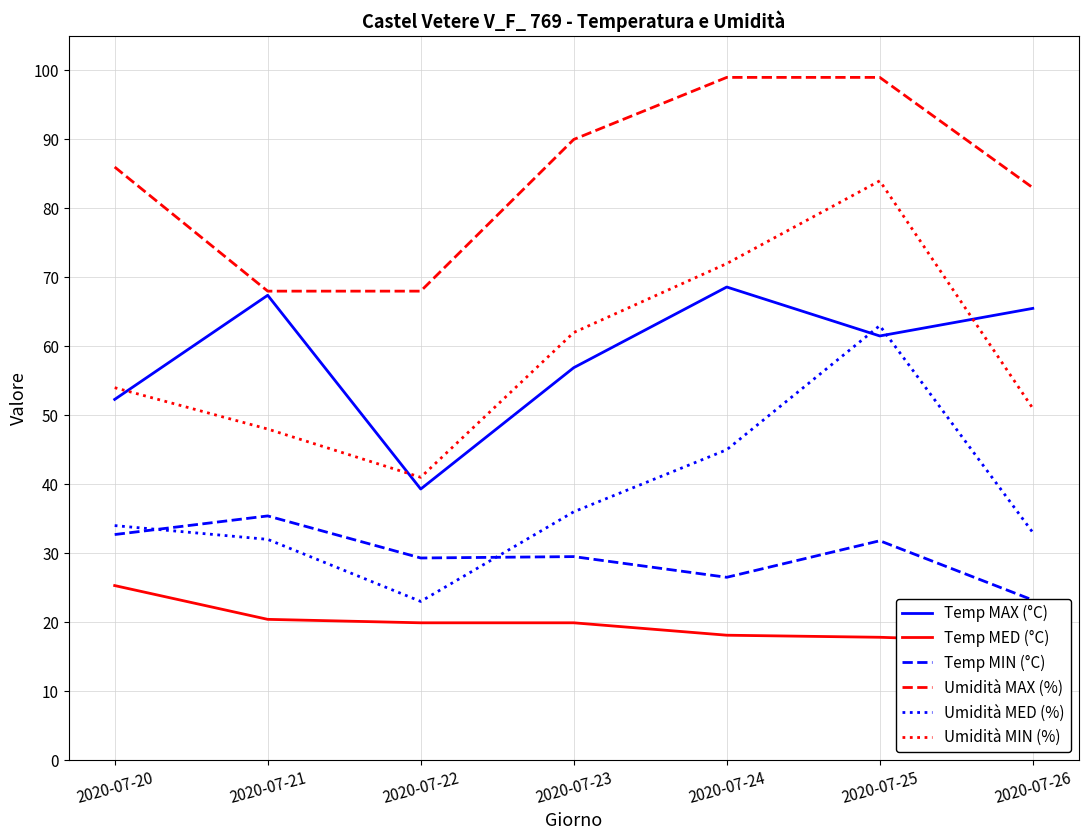

How many distinct data groups are displayed?

6